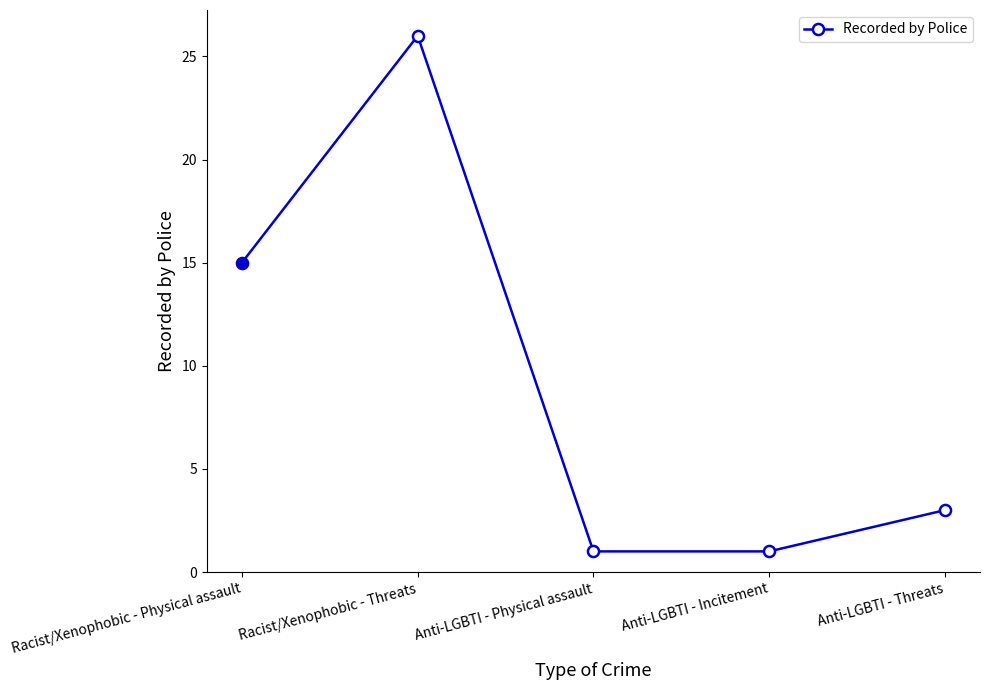

What is the sum of the values at Anti-LGBTI - Threats and Racist/Xenophobic - Physical assault?

18